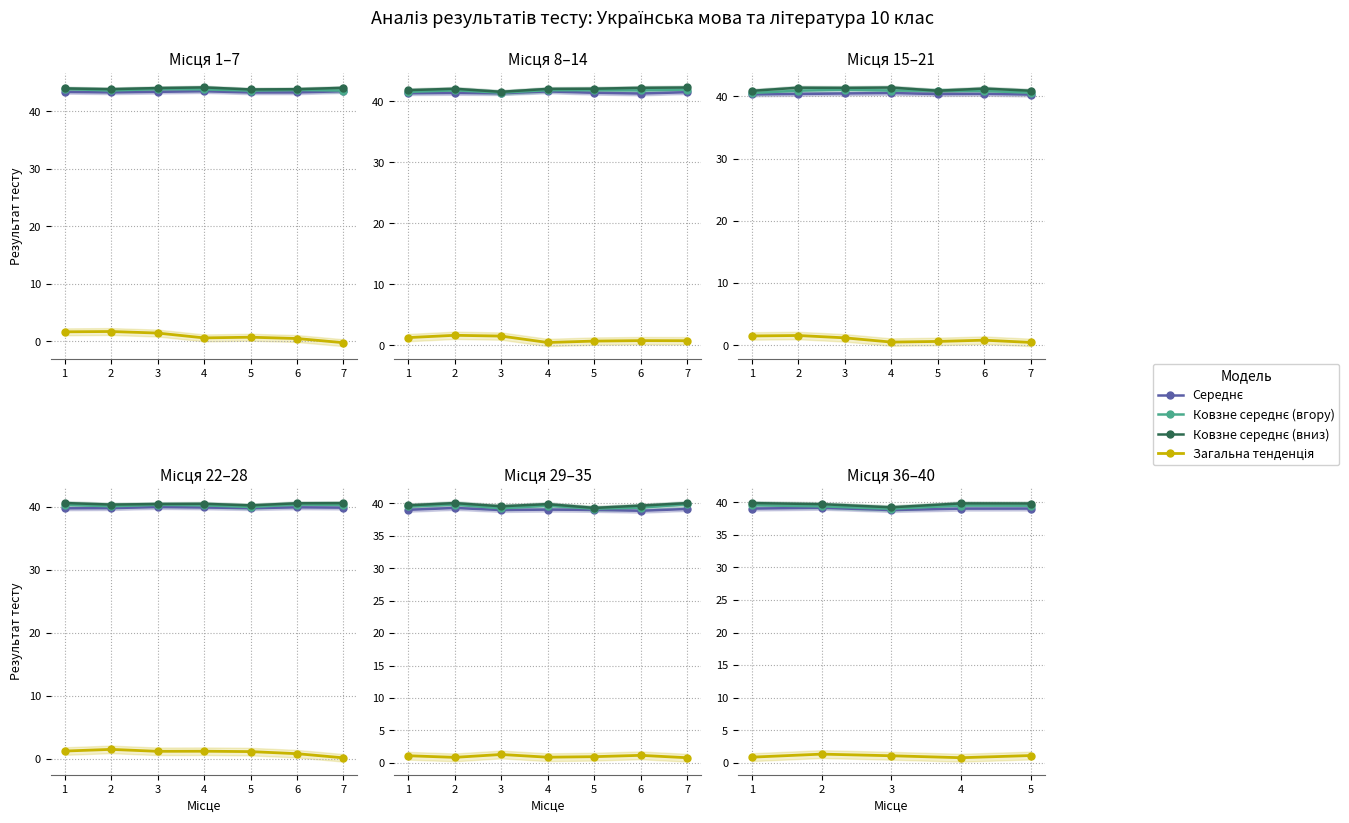

What is the value of the Ковзне середнє (вгору) point at the 1st from the left?

39.5